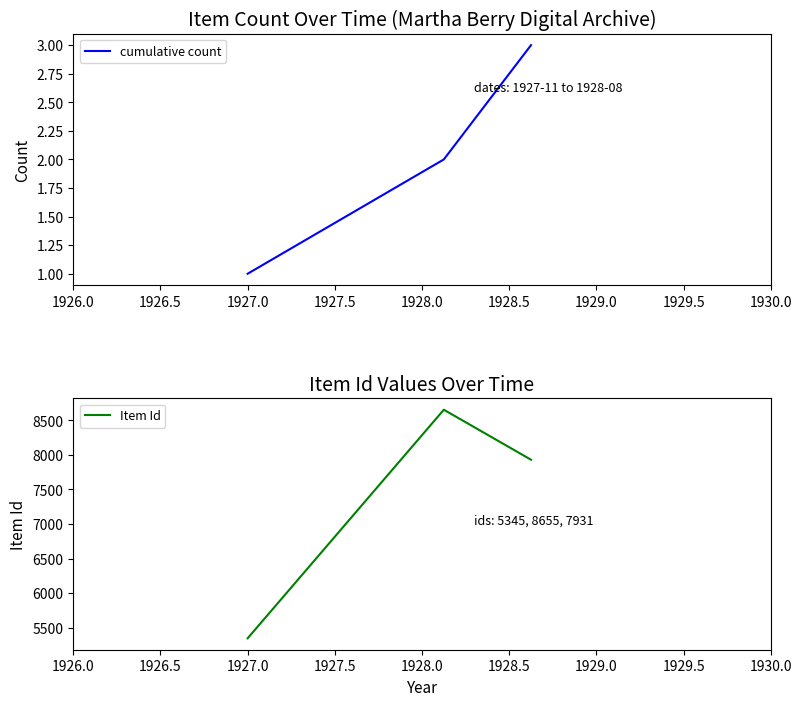

Which has a higher value, 1927.0 or 1926.0?

1927.0